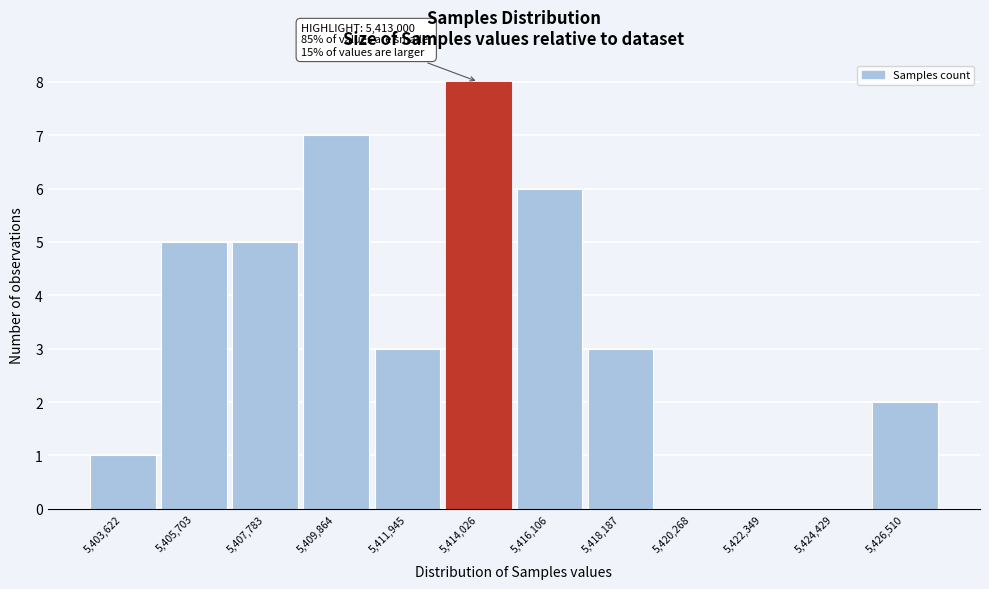

Over which range of the x-axis is the bar tallest?

5413000 to 5415000